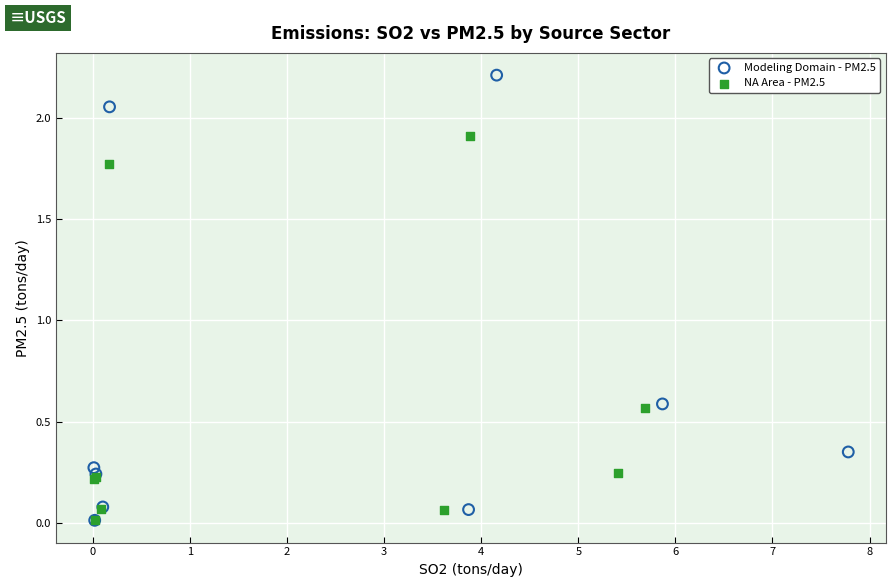

Which series contains the highest Y value?

Modeling Domain - PM2.5